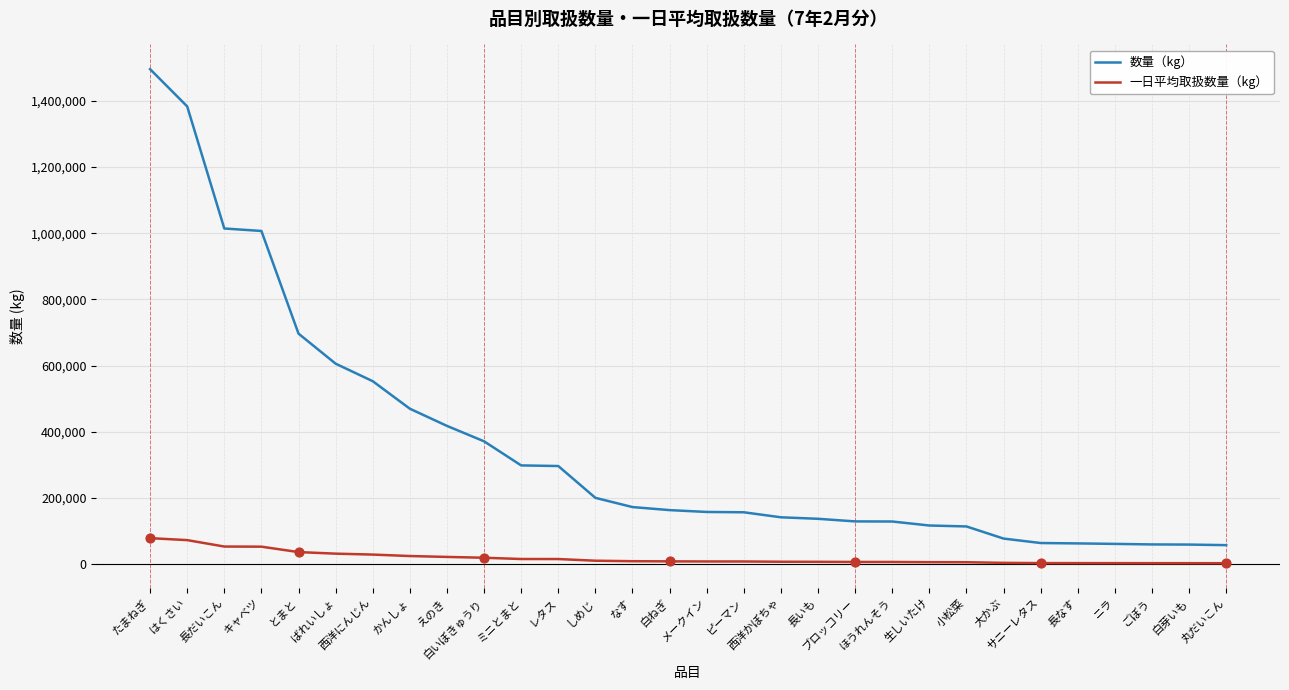

Which series has the largest total across all categories?

数量（kg）